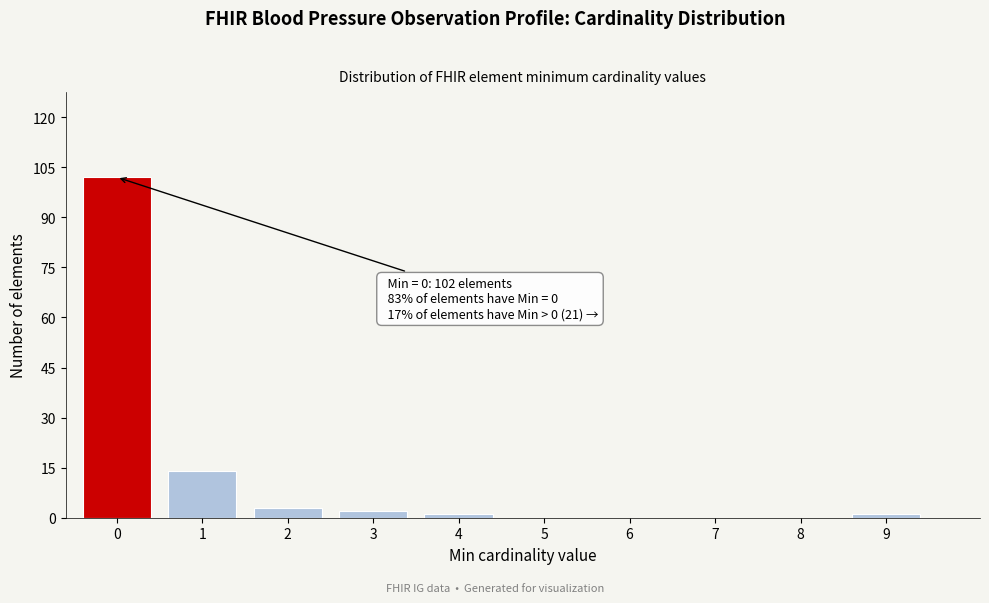

Reading right to left, transcribe all the data shown in this chart.

9=1	8=0	7=0	6=0	5=0	4=1	3=2	2=3	1=14	0=102